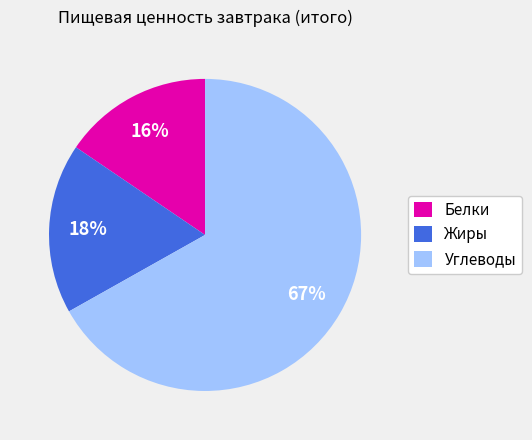

To the nearest percent, what percentage of the pie is Жиры?

18%